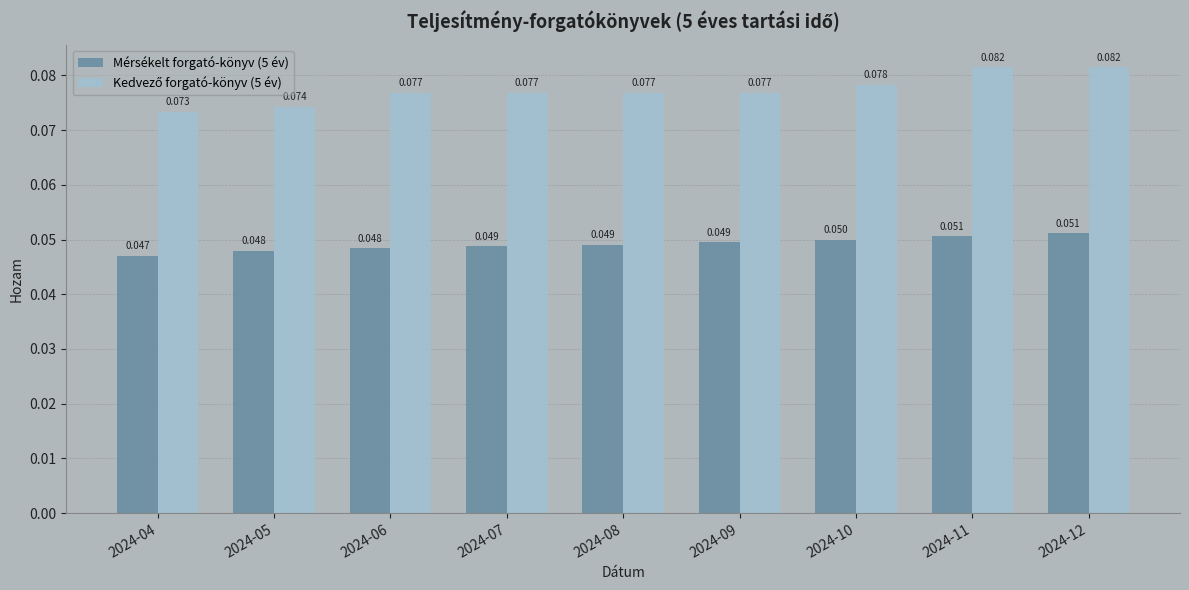

Which series has the largest total across all categories?

Kedvező forgató-könyv (5 év)